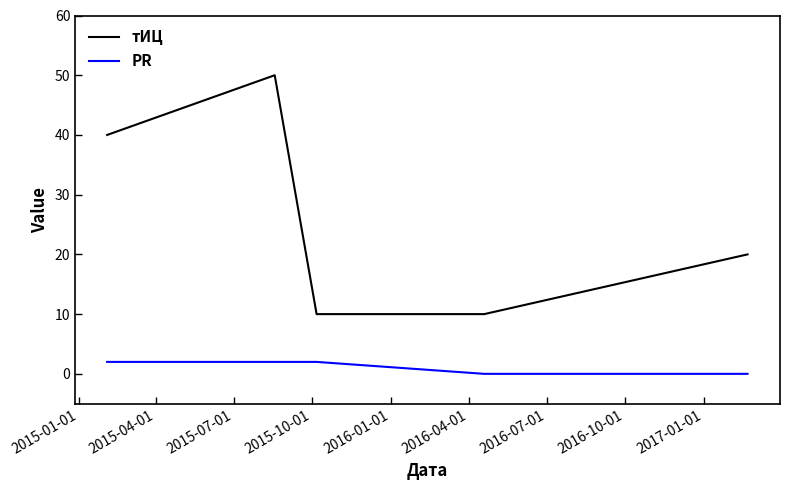

Which series has the largest total across all categories?

тИЦ